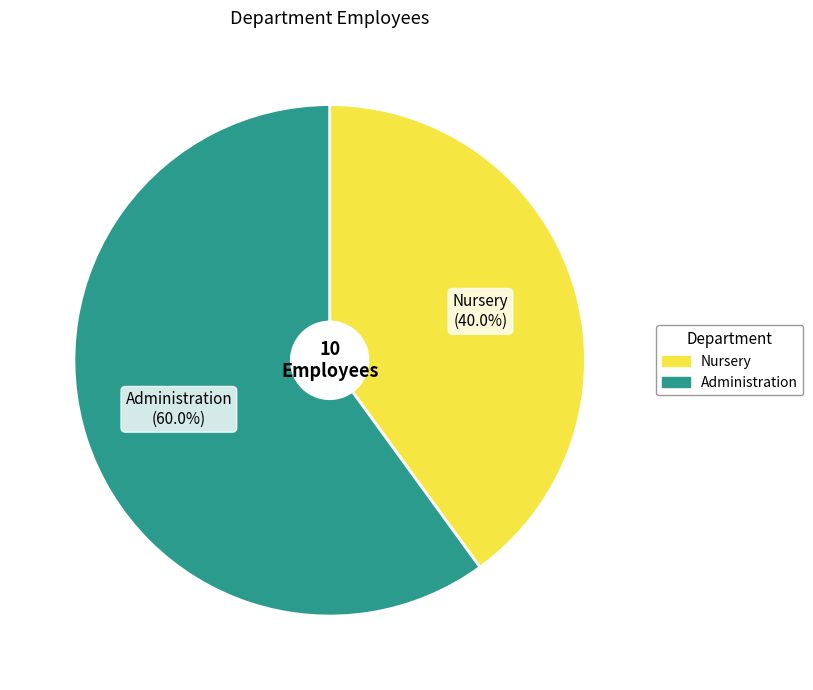

True or false: Nursery accounts for 40% of the total.

True